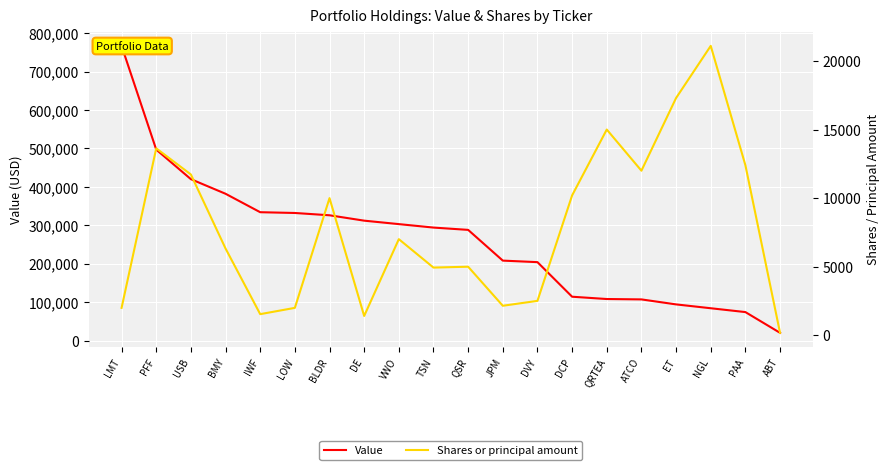

True or false: Value and Shares or principal amount cross at least once.

False